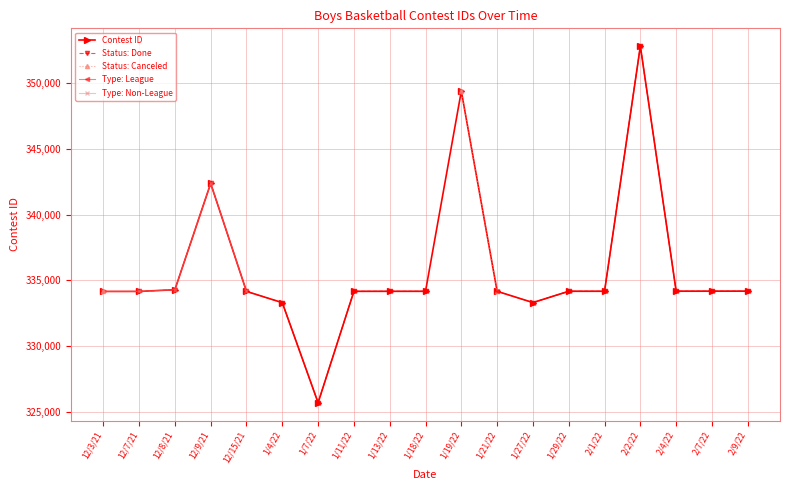

Between 12/15/21 and 1/29/22, which series saw the biggest shift?

Contest ID